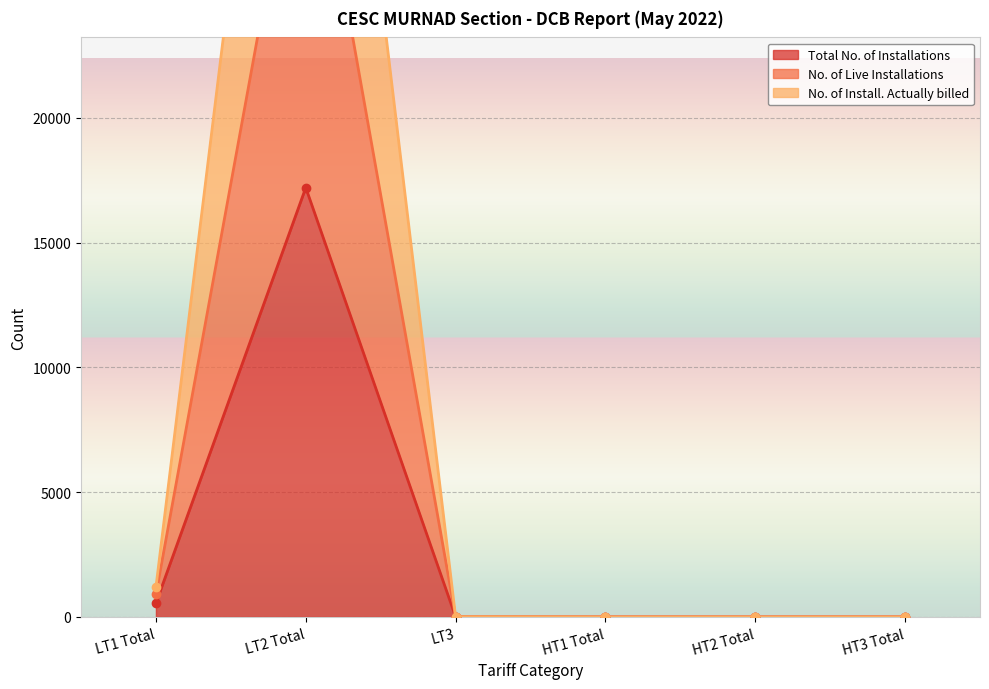

How many values in the Total No. of Installations series are below 3?

3